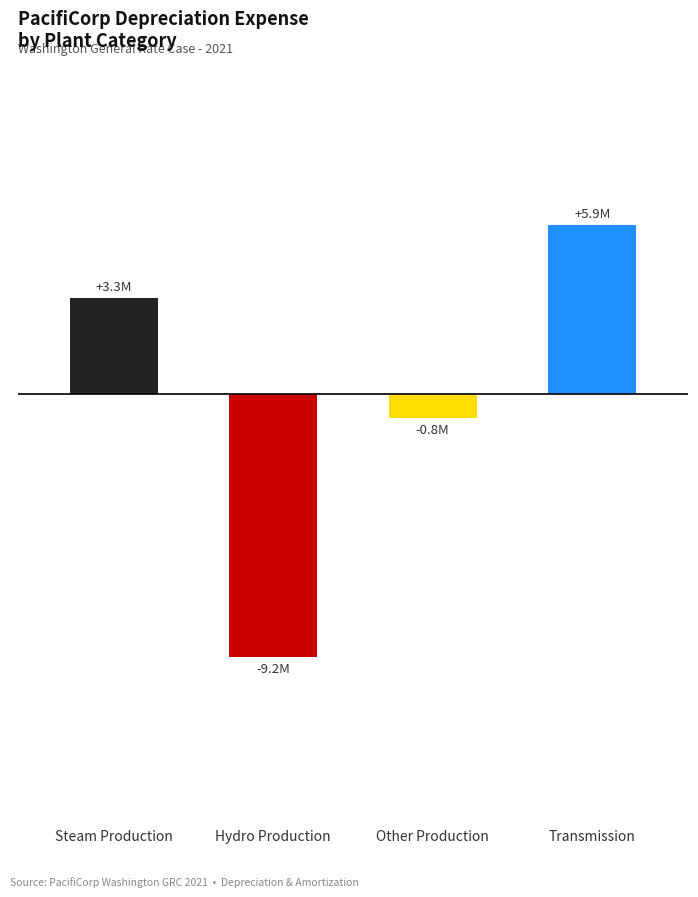

Which has a higher value, Other Production or Transmission?

Transmission